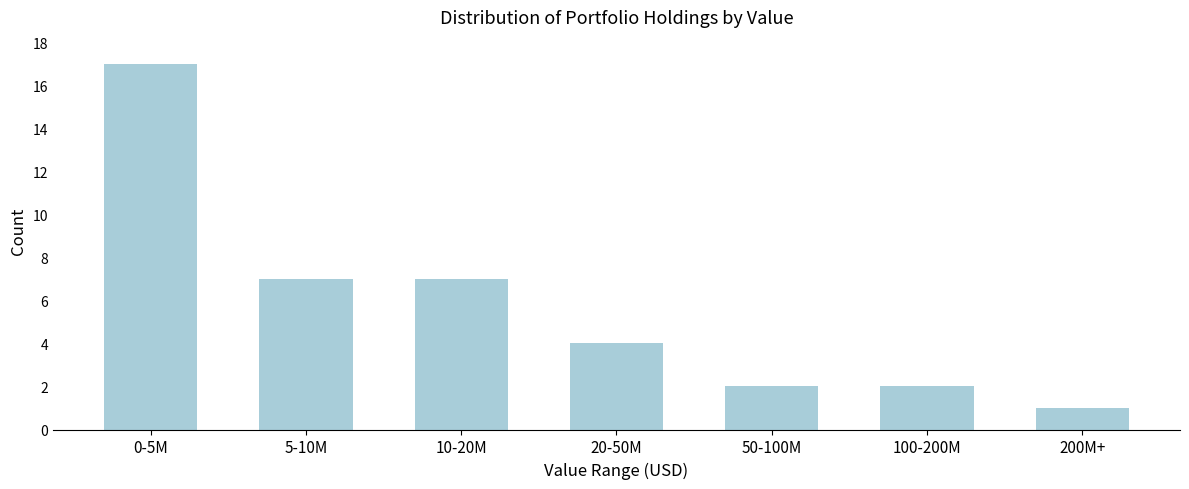

Reading right to left, list all the values displayed in this chart.

1	2	2	4	7	7	17